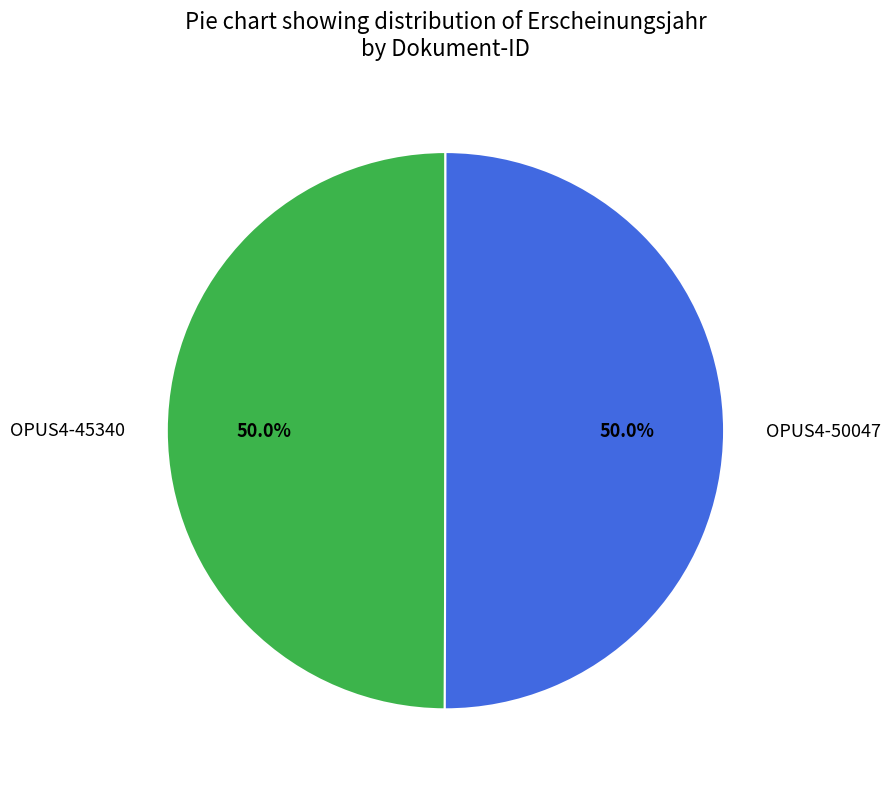

To the nearest percent, what portion does OPUS4-45340 represent?

50%